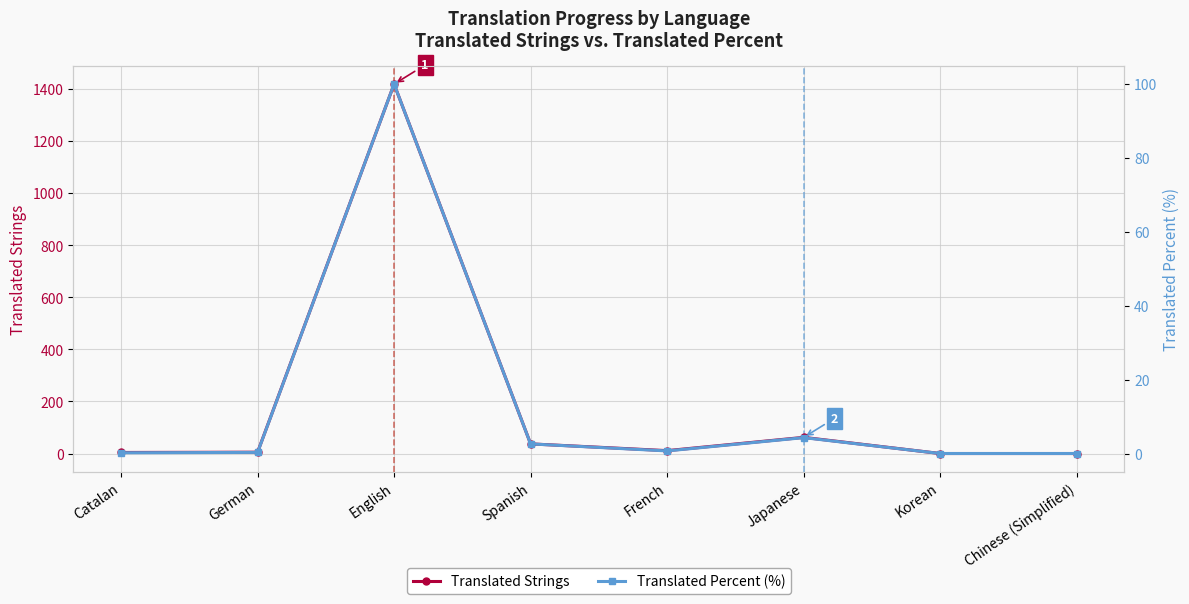

Where is Translated Strings nearest to the value 709?

Japanese